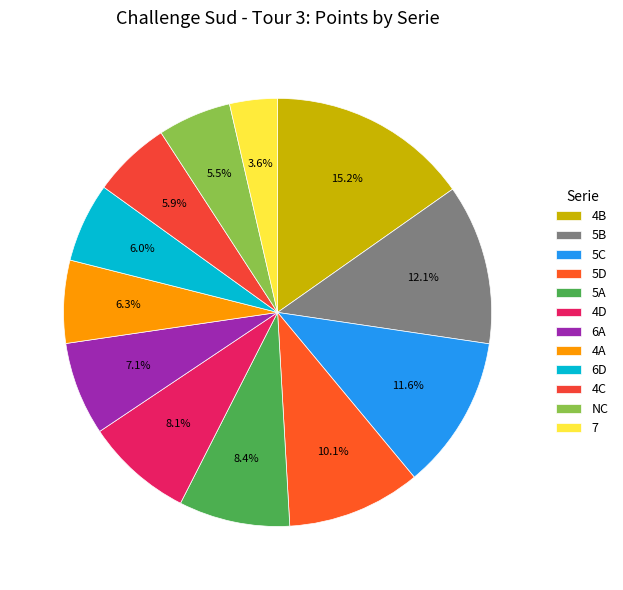

Is there any slice that represents more than half of the pie?

No